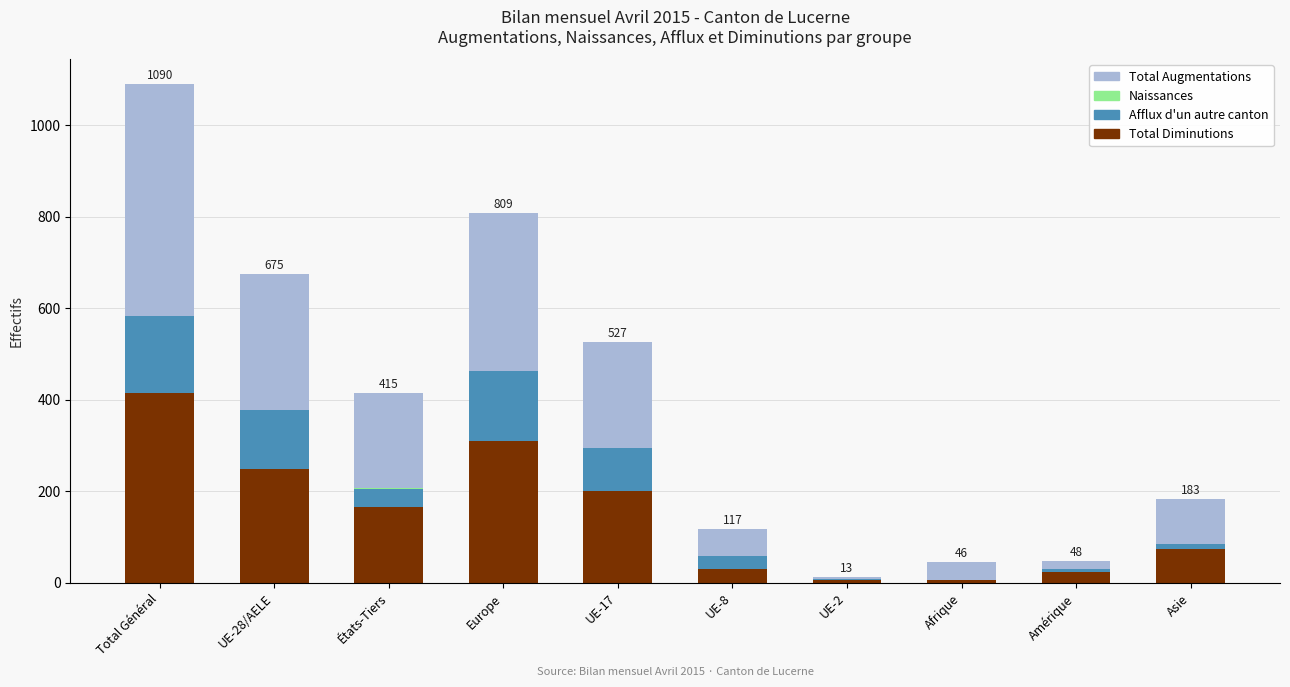

At which category is the sum across all series the highest?

Total Général